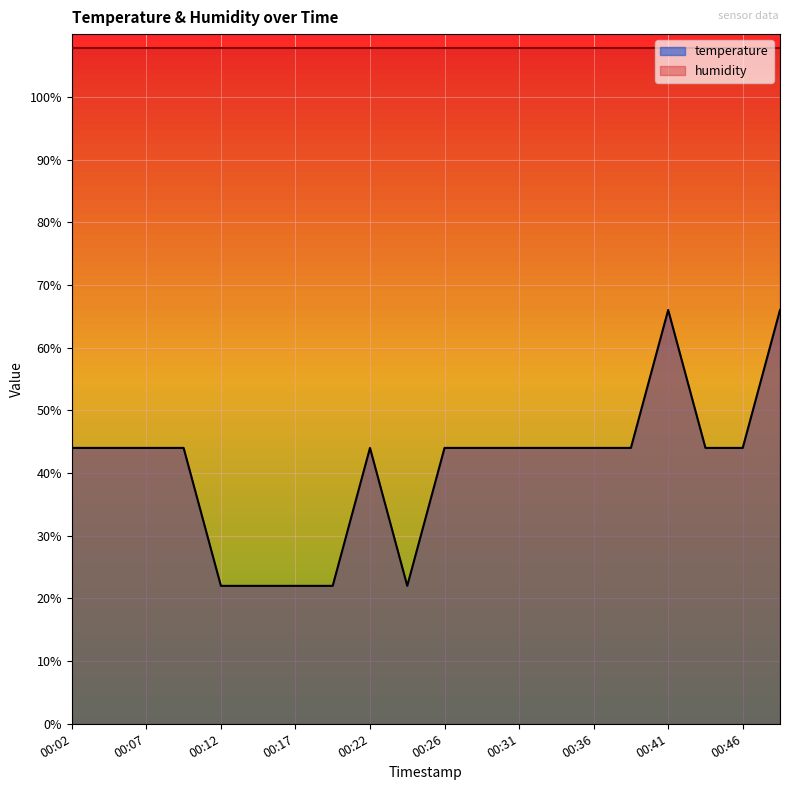

Reading right to left, extract all data points from this chart.

66.0	44.0	44.0	66.0	44.0	44.0	44.0	44.0	44.0	44.0	22.0	44.0	22.0	22.0	22.0	22.0	44.0	44.0	44.0	44.0